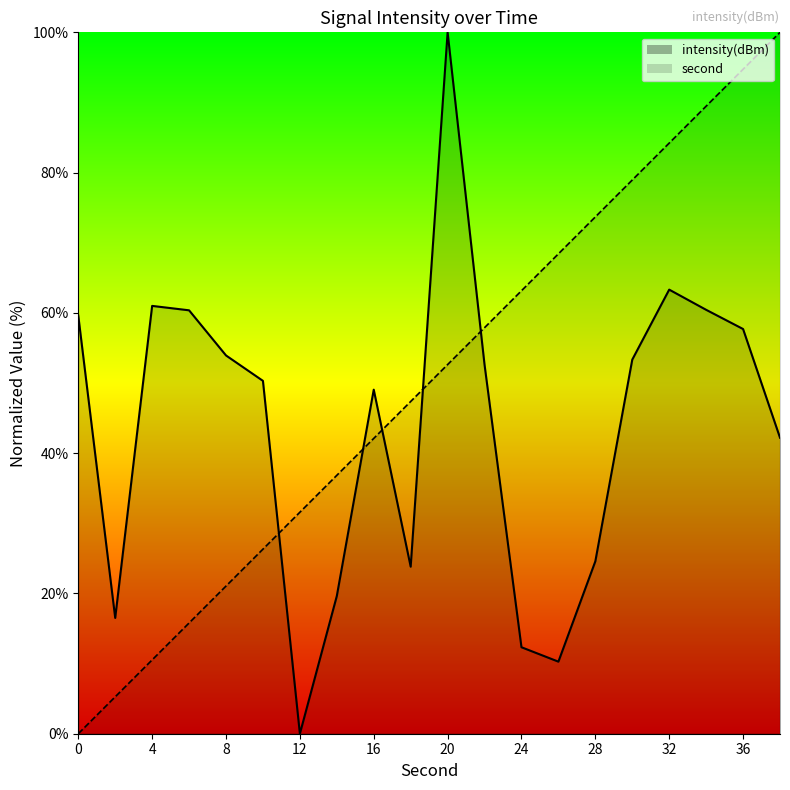

Rank the categories by intensity value from highest to lowest.

20, 32, 4, 34, 6, 0, 36, 8, 30, 22, 10, 16, 38, 28, 18, 14, 2, 24, 26, 12